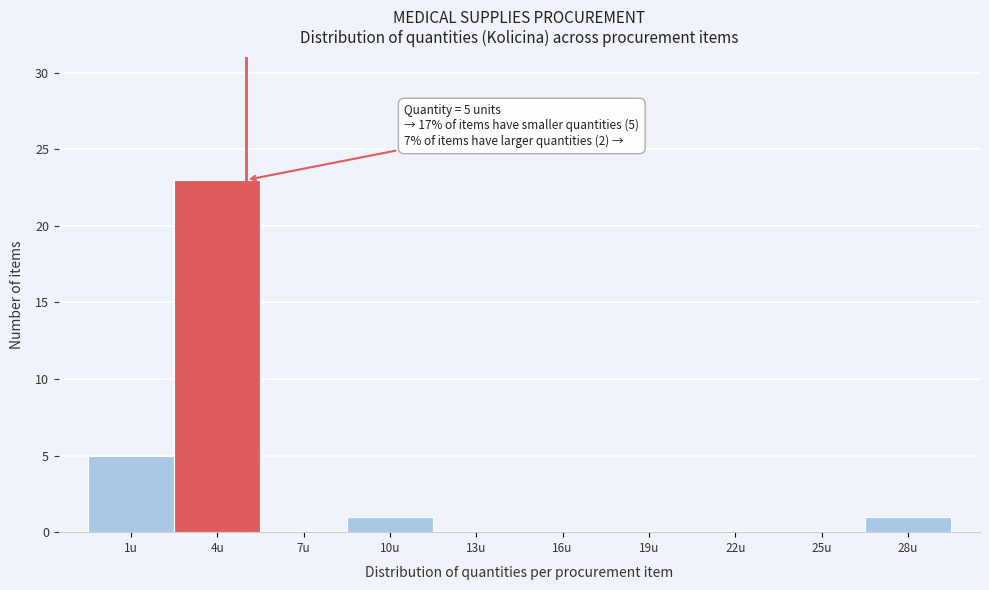

Reading left to right, what are all the values shown in this chart?

1u=5	4u=23	7u=0	10u=1	13u=0	16u=0	19u=0	22u=0	25u=0	28u=1